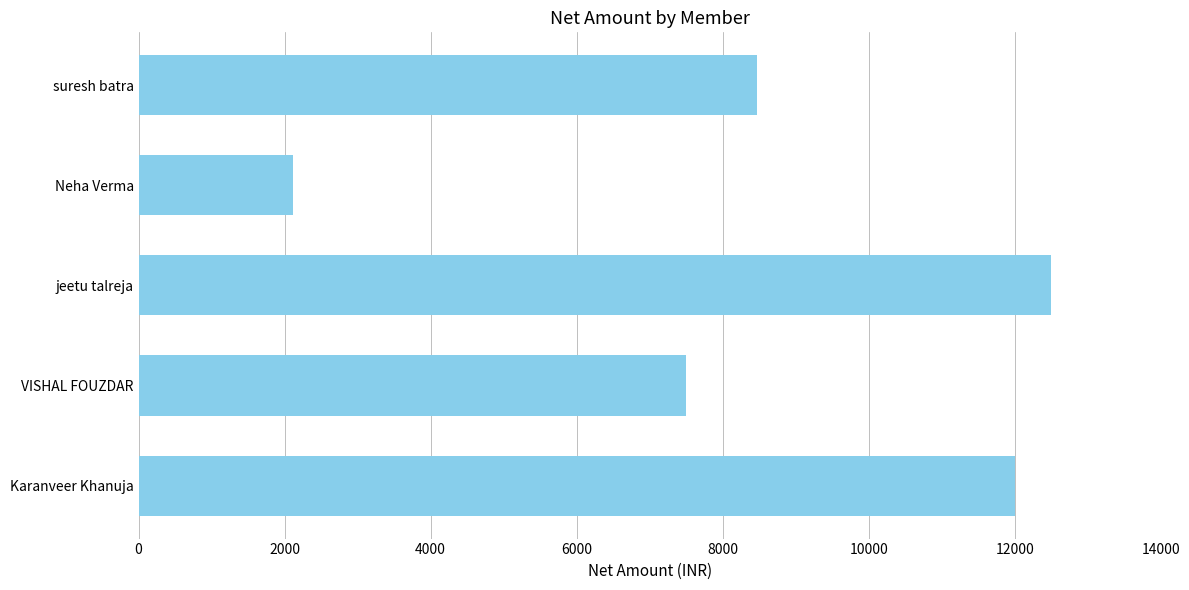

How many values exceed 8474?

3